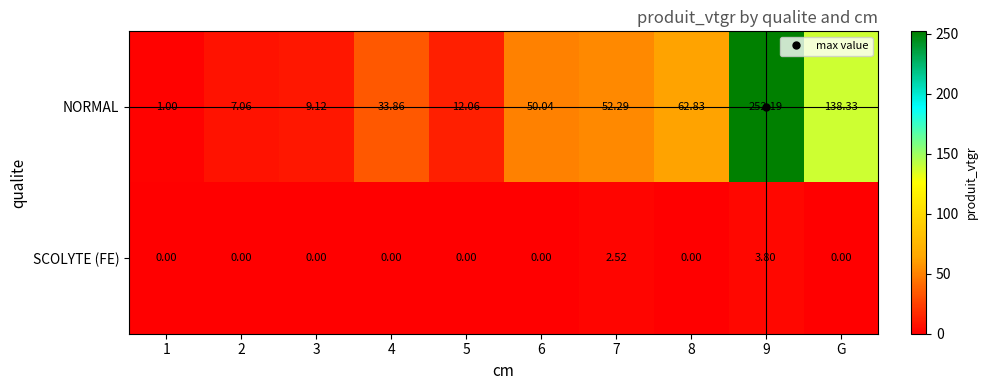

How many positive values does the SCOLYTE (FE) series have?

2